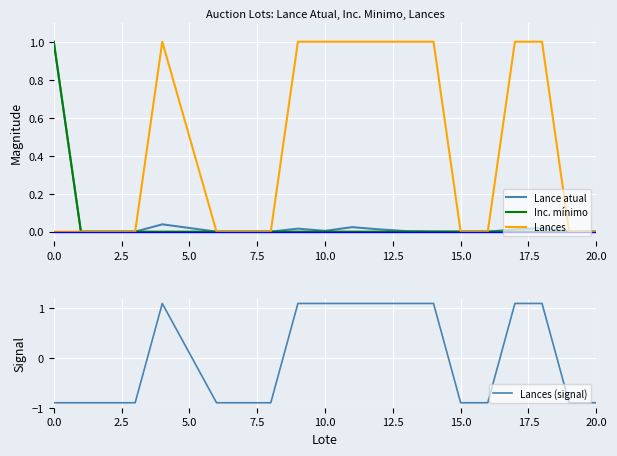

What is the lowest value of the Lances (signal) series?

-0.9